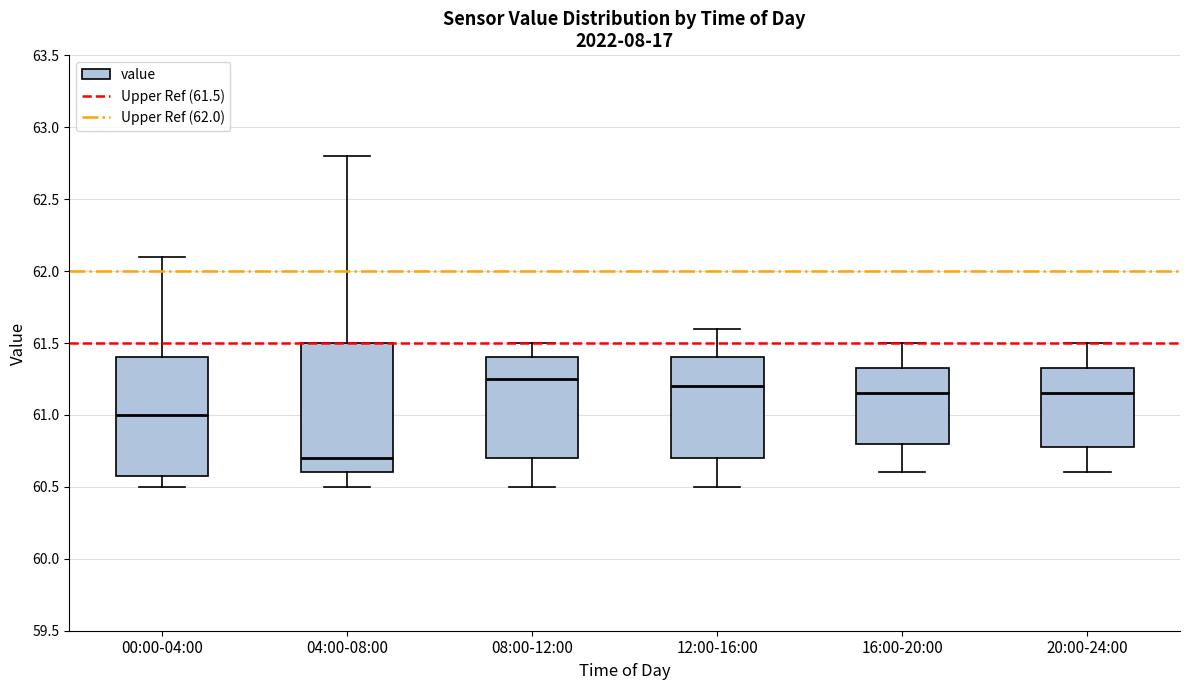

Reading left to right, transcribe this box plot: for each box, give where its median line is, the range the box spans, and where its two whiskers end, as read against the y-axis. The values are not printed on the chart, so give them approximately, as read against the axis.

00:00-04:00: median 61.00, box 60.60 to 61.40, whiskers 60.50 to 62.10
04:00-08:00: median 60.70, box 60.60 to 61.50, whiskers 60.50 to 62.80
08:00-12:00: median 61.25, box 60.70 to 61.40, whiskers 60.50 to 61.50
12:00-16:00: median 61.20, box 60.70 to 61.40, whiskers 60.50 to 61.60
16:00-20:00: median 61.15, box 60.80 to 61.35, whiskers 60.60 to 61.50
20:00-24:00: median 61.15, box 60.80 to 61.35, whiskers 60.60 to 61.50